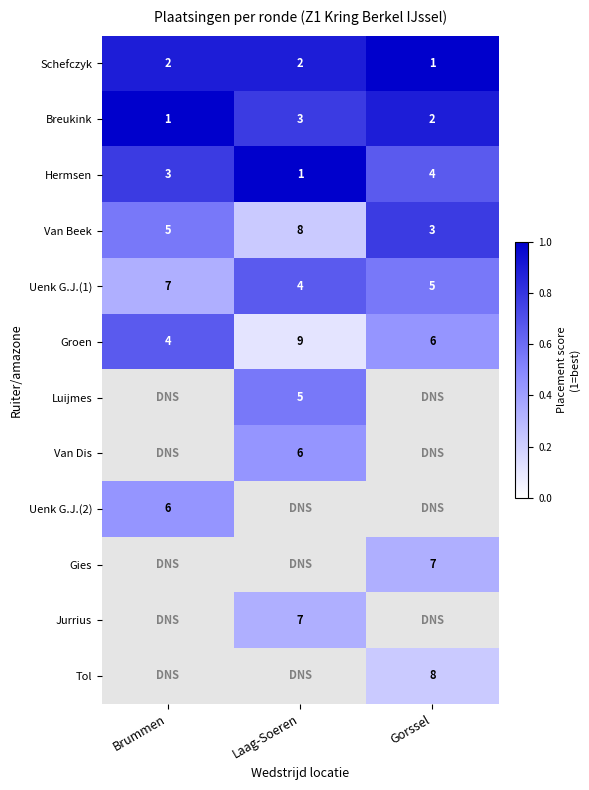

Which series has the largest range (max minus min)?

Van Beek